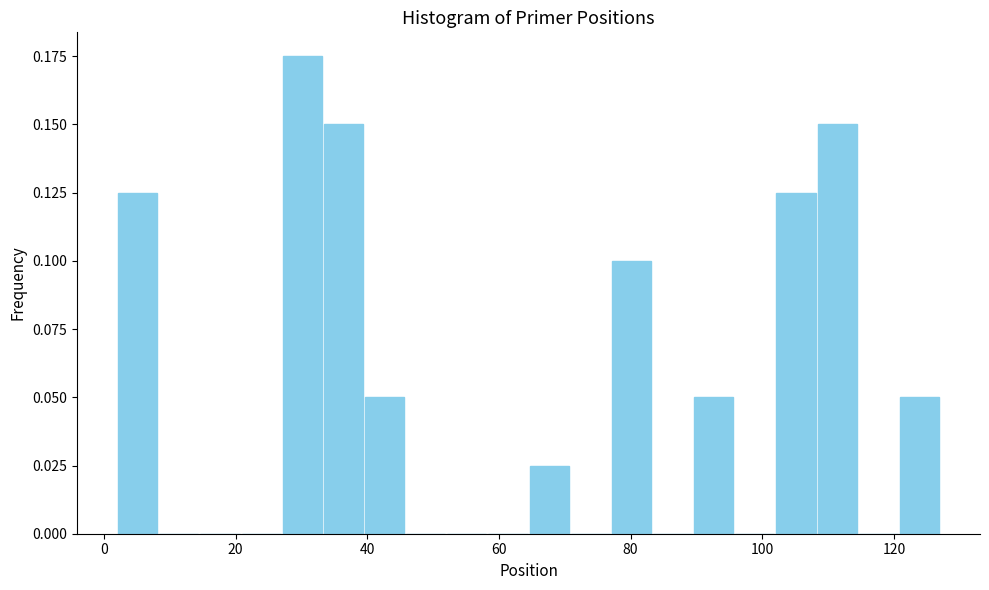

Around what value on the x-axis is the tallest bar? Give the approximate position of its centre, as read against the axis.

30